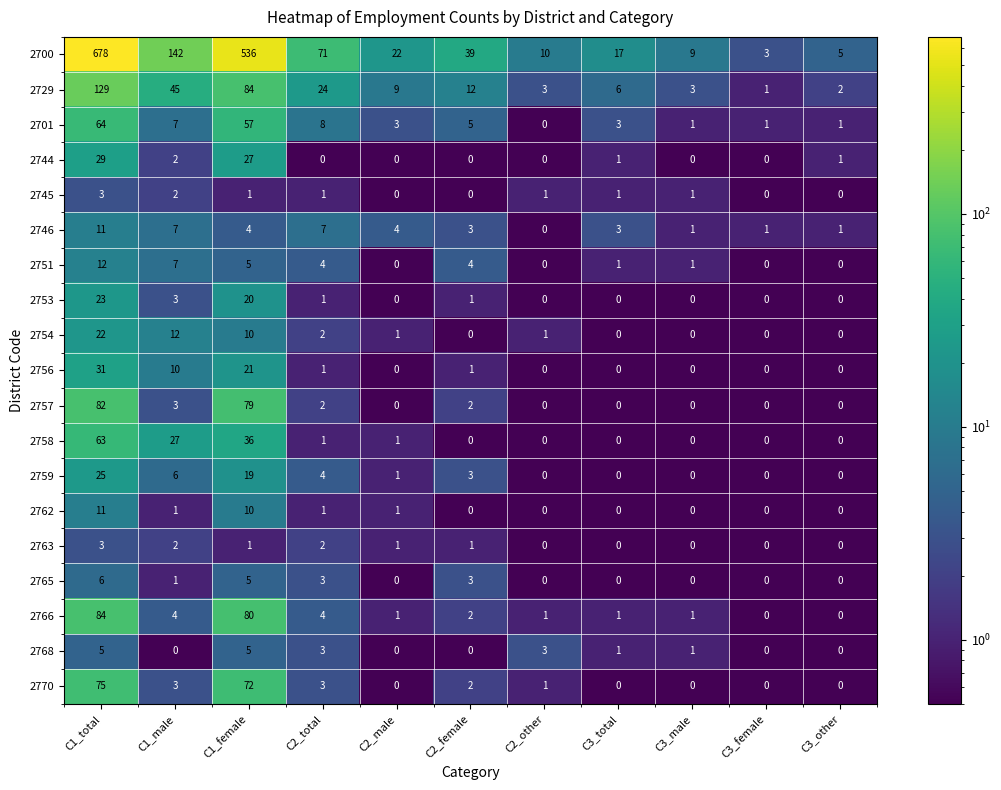

Is it true that 2751 equals 4 at C2_female?

True